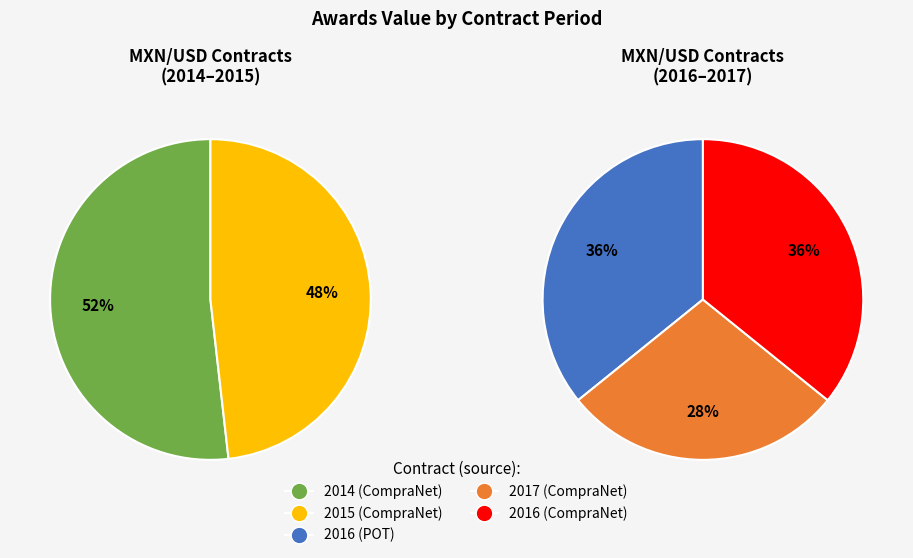

Between 2017 (CompraNet) and 2015 (CompraNet), which is larger?

2015 (CompraNet)